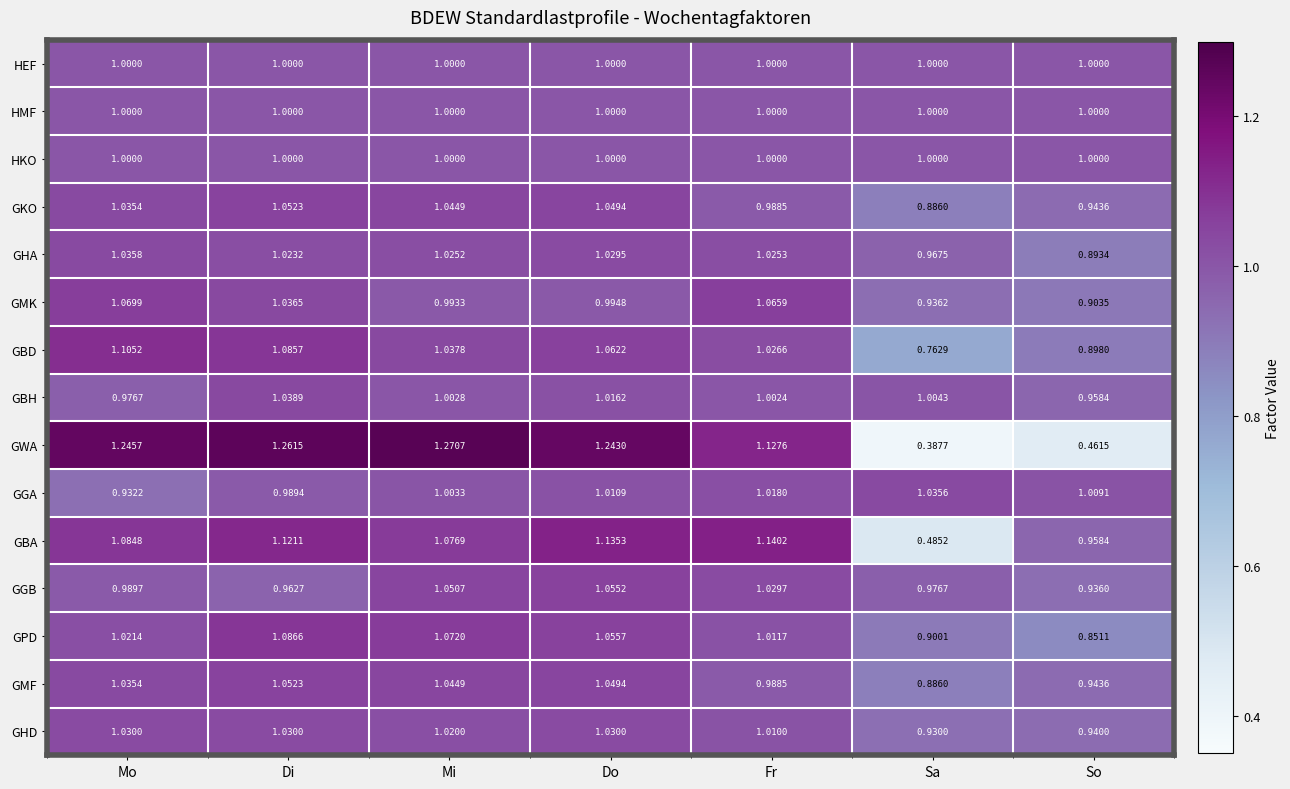

At which category is the sum across all series the highest?

Di